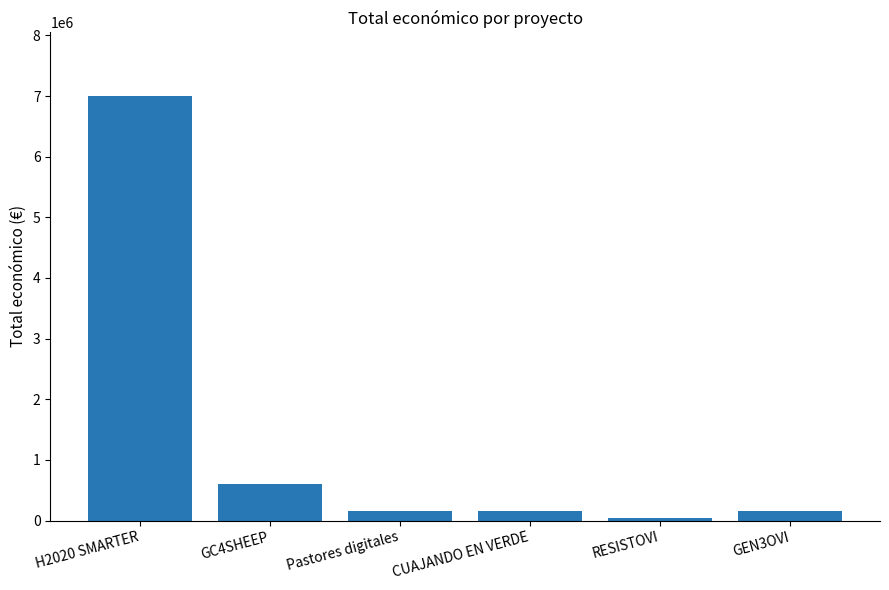

Where does the data first go above 165000?

H2020 SMARTER